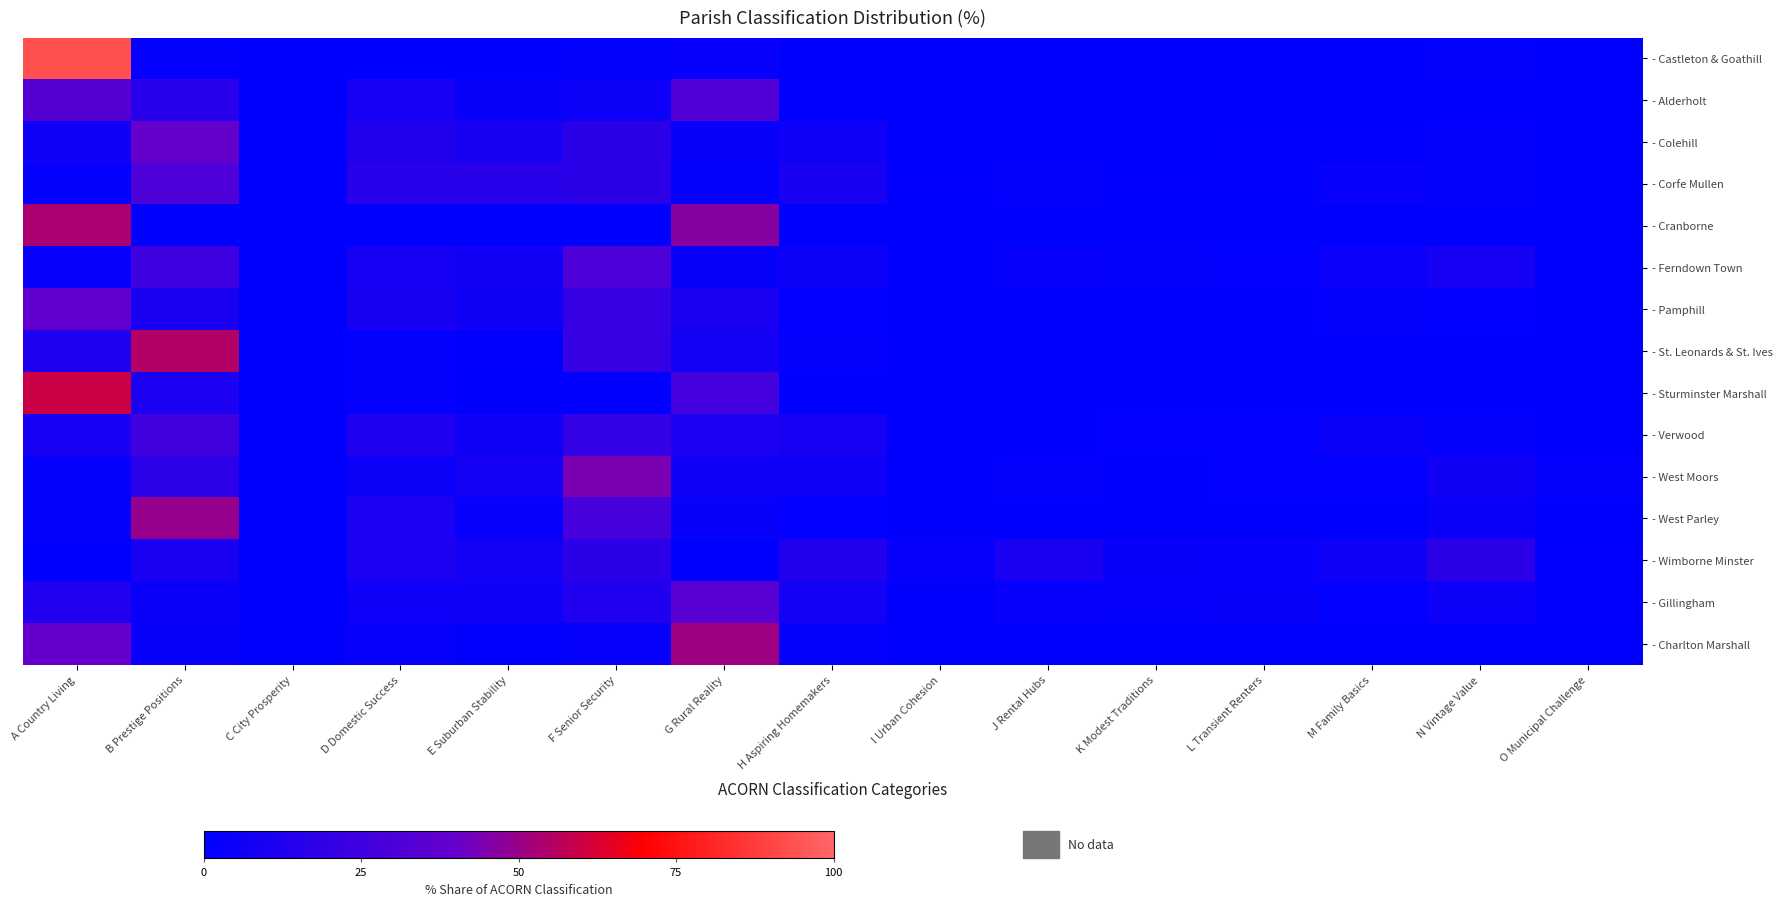

At how many categories does at least one series exceed 47?

3